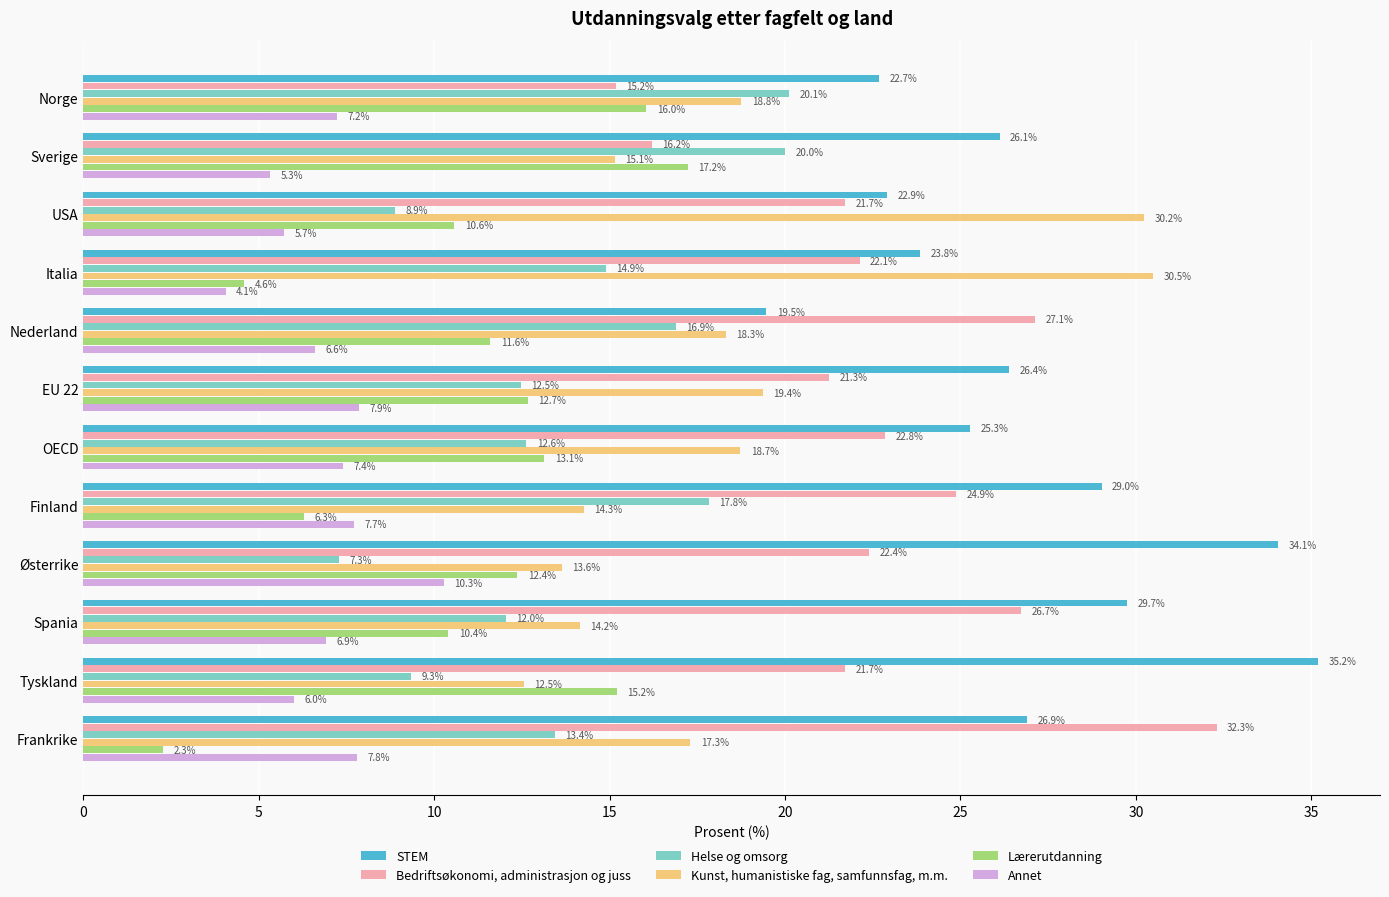

Which series has the largest total across all categories?

STEM